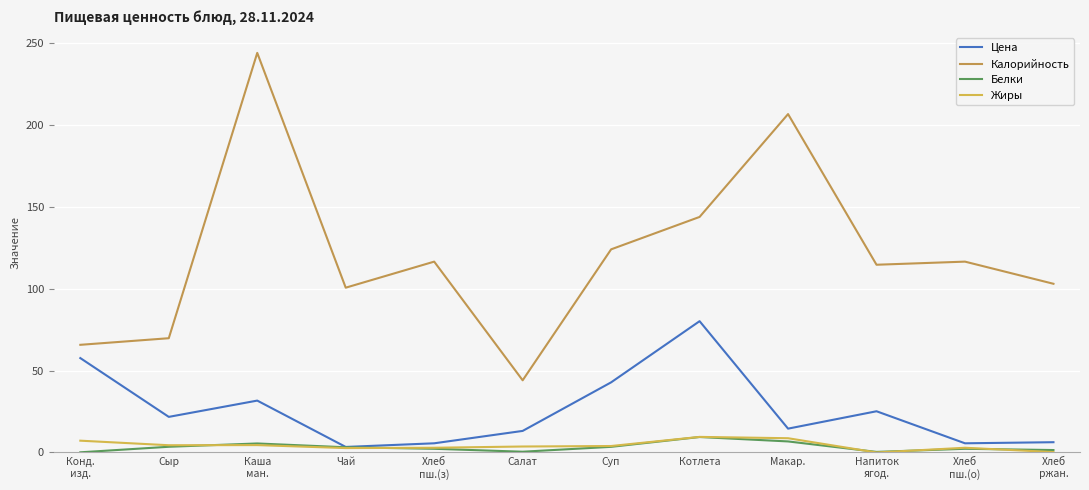

Reading left to right, extract all data points from this chart.

Цена: Конд.
изд.=57.6	Сыр=21.7	Каша
ман.=31.7	Чай=3.4	Хлеб
пш.(з)=5.6	Салат=13.2	Суп=42.8	Котлета=80.2	Макар.=14.6	Напиток
ягод.=25.2	Хлеб
пш.(о)=5.6	Хлеб
ржан.=6.3
Калорийность: Конд.
изд.=65.7	Сыр=69.8	Каша
ман.=243.9	Чай=100.6	Хлеб
пш.(з)=116.5	Салат=44.1	Суп=124.0	Котлета=143.8	Макар.=206.6	Напиток
ягод.=114.6	Хлеб
пш.(о)=116.5	Хлеб
ржан.=103.0
Белки: Конд.
изд.=0.1	Сыр=3.5	Каша
ман.=5.5	Чай=3.2	Хлеб
пш.(з)=2.2	Салат=0.5	Суп=3.4	Котлета=9.4	Макар.=6.7	Напиток
ягод.=0.3	Хлеб
пш.(о)=2.2	Хлеб
ржан.=1.5
Жиры: Конд.
изд.=7.2	Сыр=4.4	Каша
ман.=4.5	Чай=2.7	Хлеб
пш.(з)=2.9	Салат=3.6	Суп=3.9	Котлета=9.5	Макар.=8.7	Напиток
ягод.=0.0	Хлеб
пш.(о)=2.9	Хлеб
ржан.=0.2